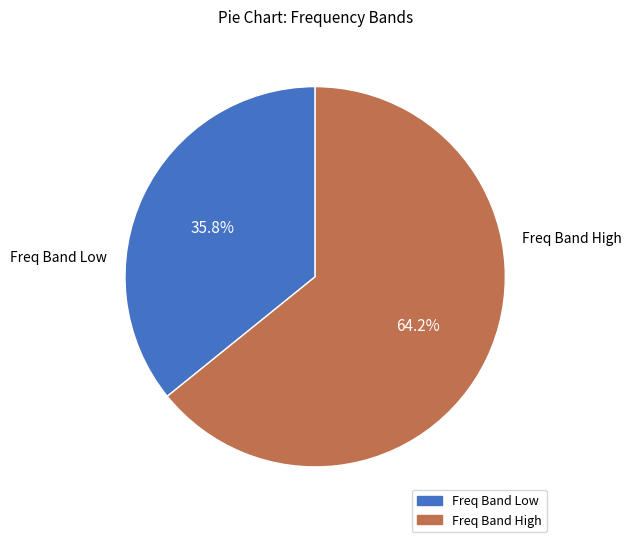

To the nearest percent, what is the average slice percentage?

50%